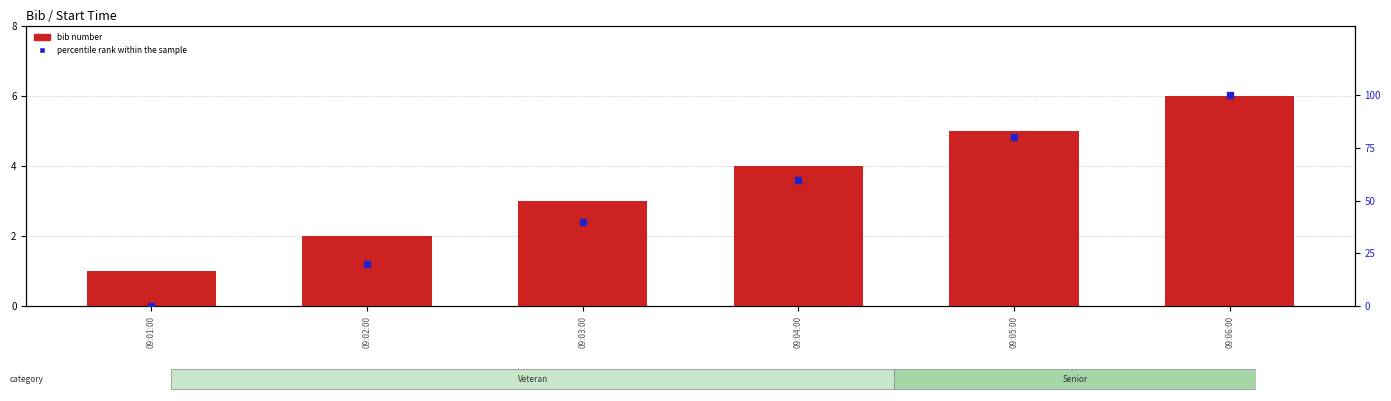

What is the average value of the percentile rank within the sample series?

50